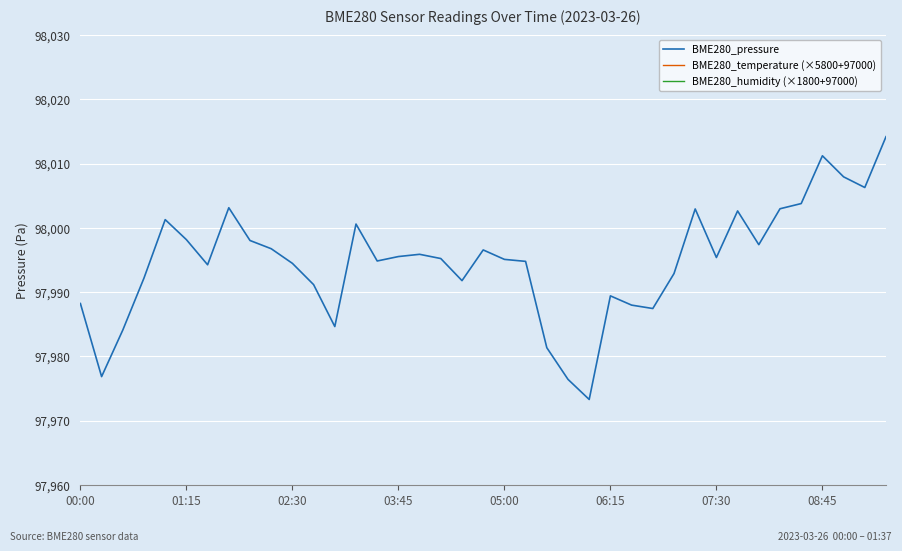

What is the lowest value of the BME280_pressure series?

97973.3